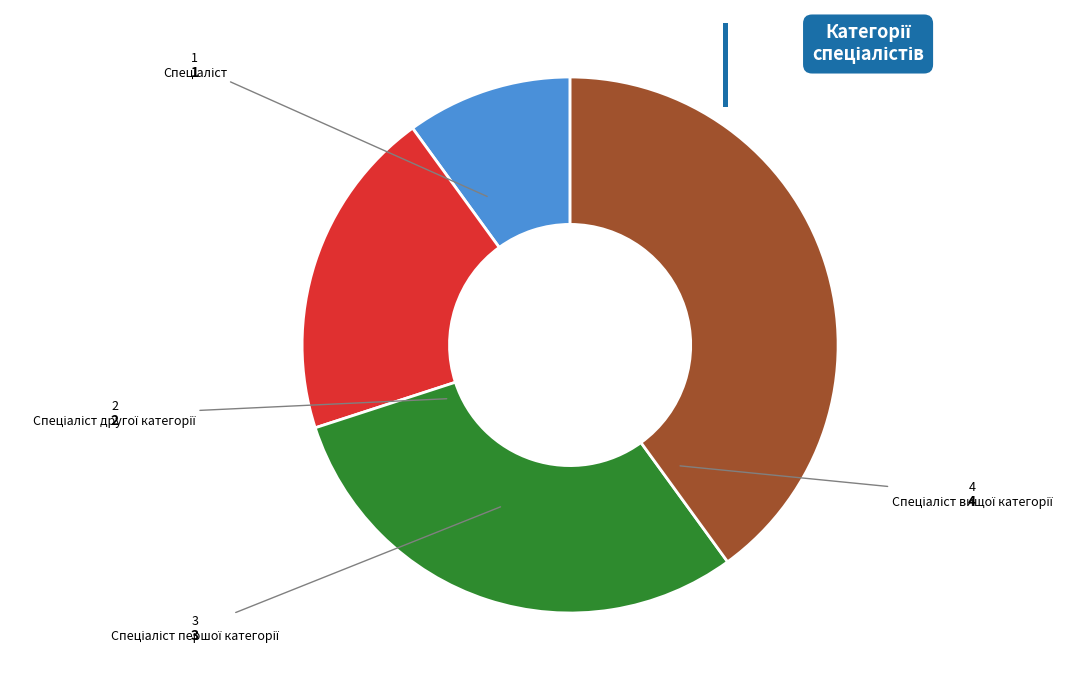

Does any single category account for the majority?

No